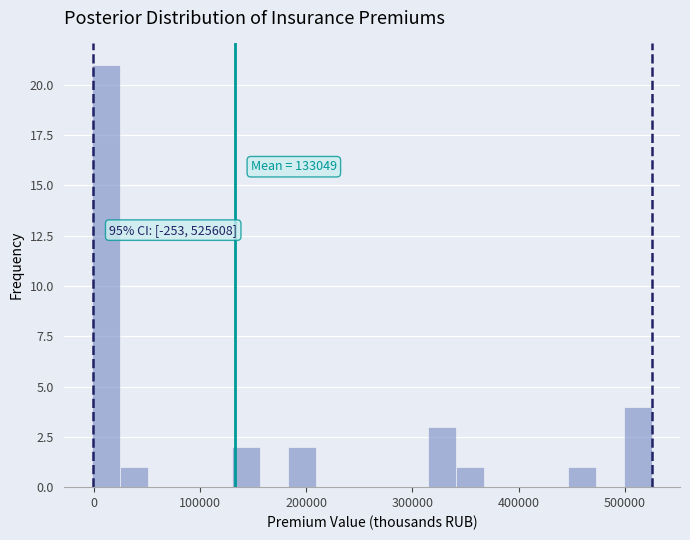

Around what value on the x-axis is the tallest bar? Give the approximate position of its centre, as read against the axis.

10000